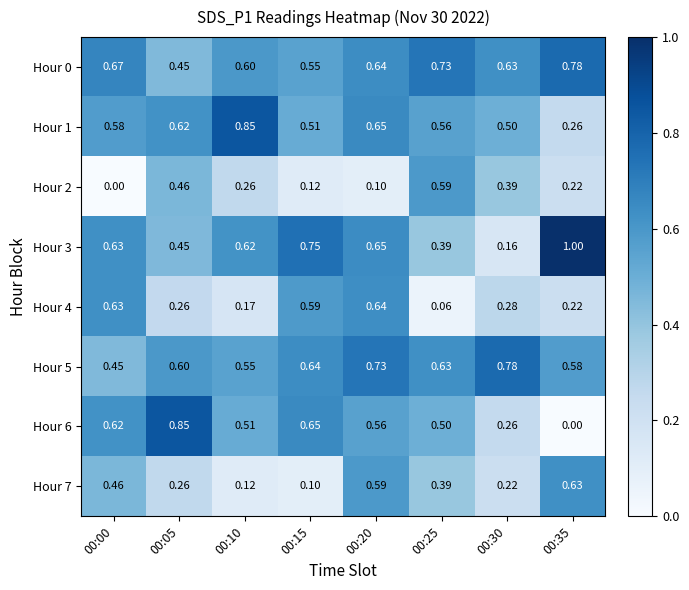

Is the value of Hour 2 at 00:15 greater than the value of Hour 6 at 00:05?

No